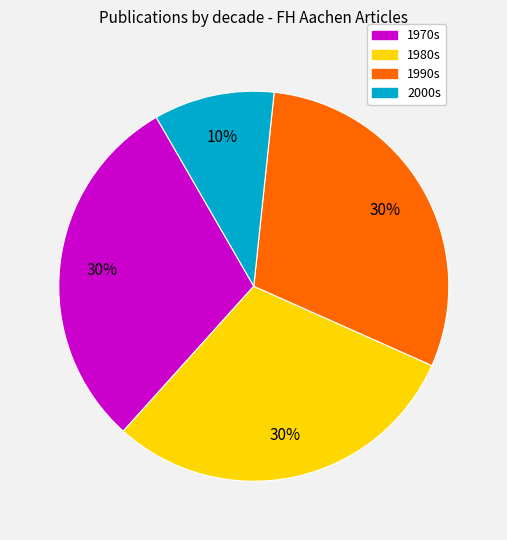

Is there a majority slice in this chart?

No